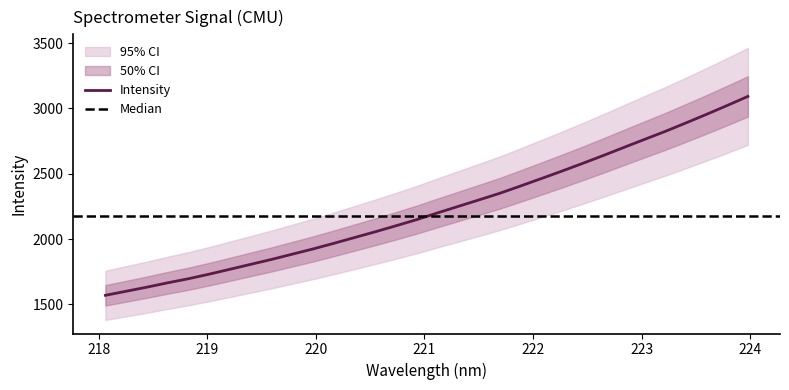

Count the number of values greater than 2199.

16